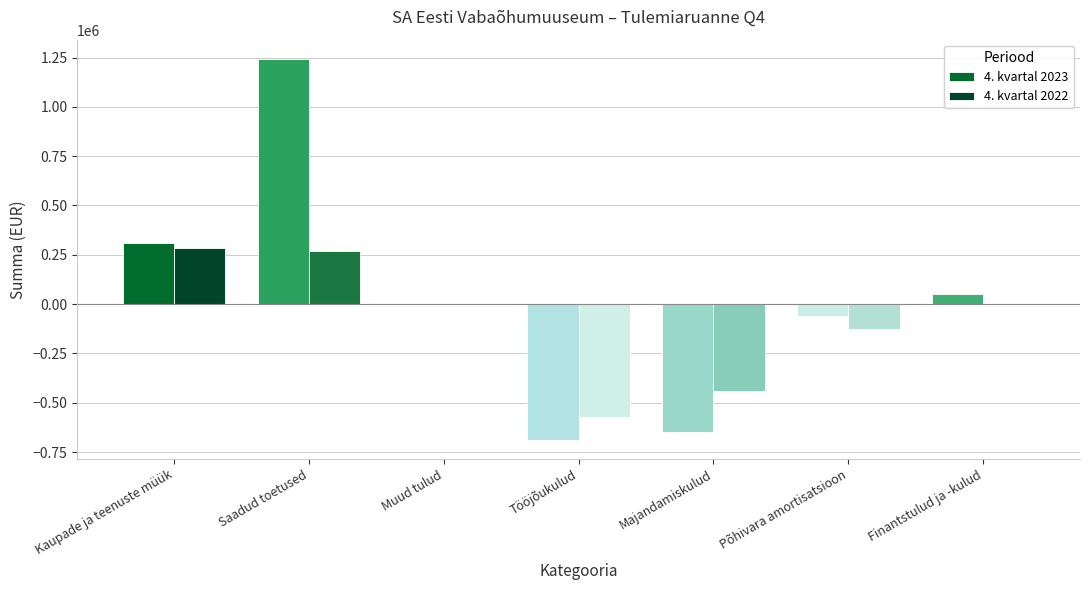

Reading right to left, what are all the values shown in this chart?

4. kvartal 2023: Finantstulud ja -kulud=52667.5	Põhivara amortisatsioon=-59833.3	Majandamiskulud=-648394.7	Tööjõukulud=-687926.8	Muud tulud=0.0	Saadud toetused=1244152.3	Kaupade ja teenuste müük=309461.1
4. kvartal 2022: Finantstulud ja -kulud=3062.4	Põhivara amortisatsioon=-124972.9	Majandamiskulud=-438136.0	Tööjõukulud=-570978.7	Muud tulud=1250.0	Saadud toetused=269456.5	Kaupade ja teenuste müük=282308.7